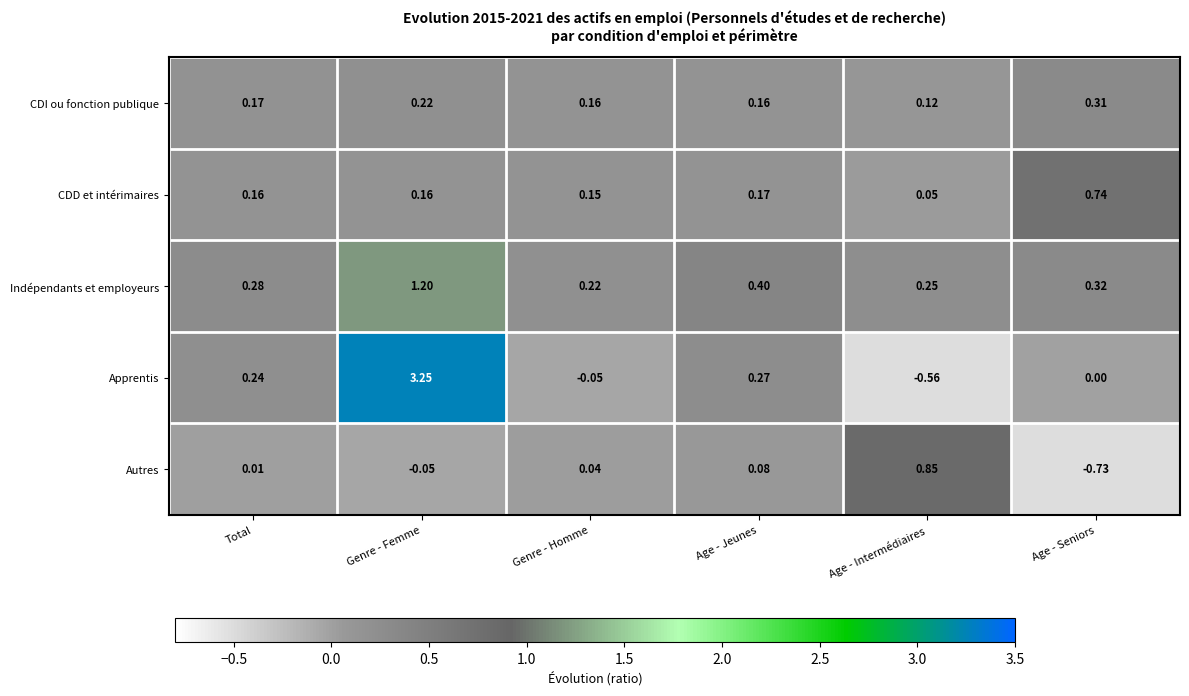

Is the value of Indépendants et employeurs at Age - Seniors greater than the value of Apprentis at Age - Intermédiaires?

Yes